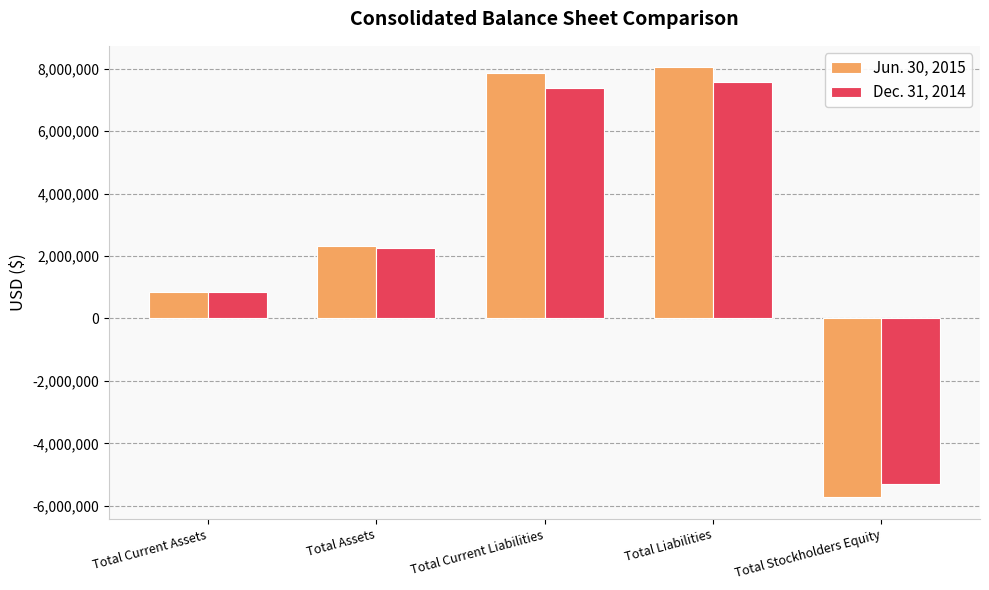

Which series has the widest spread of values?

Jun. 30, 2015